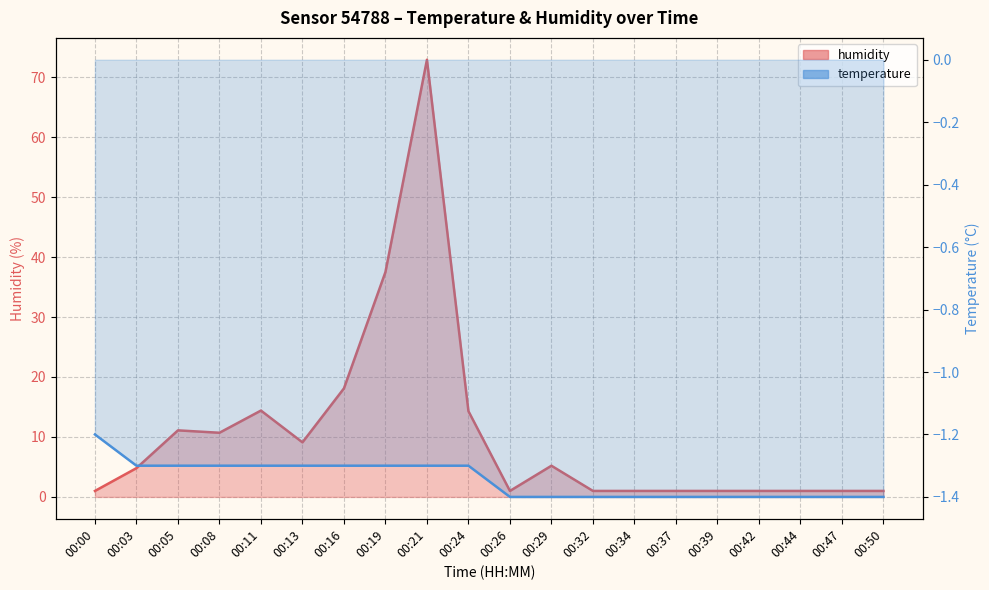

Is the value of temperature at 00:47 greater than the value of humidity at 00:16?

No